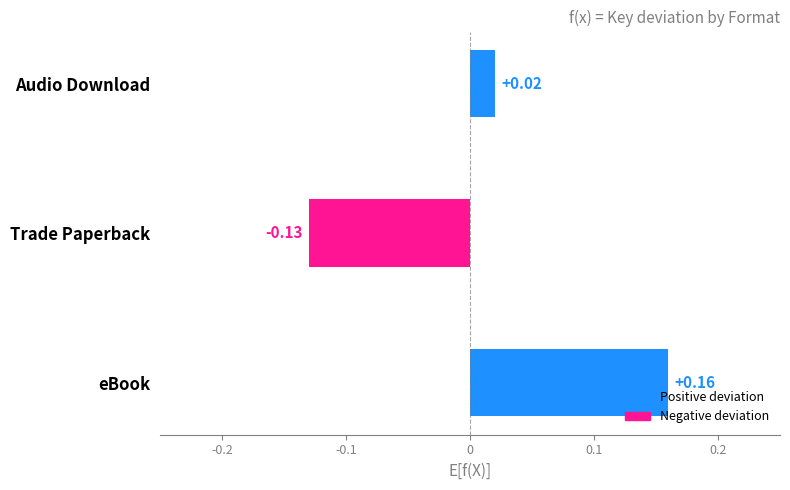

List the labels in order of value, largest first.

eBook, Audio Download, Trade Paperback